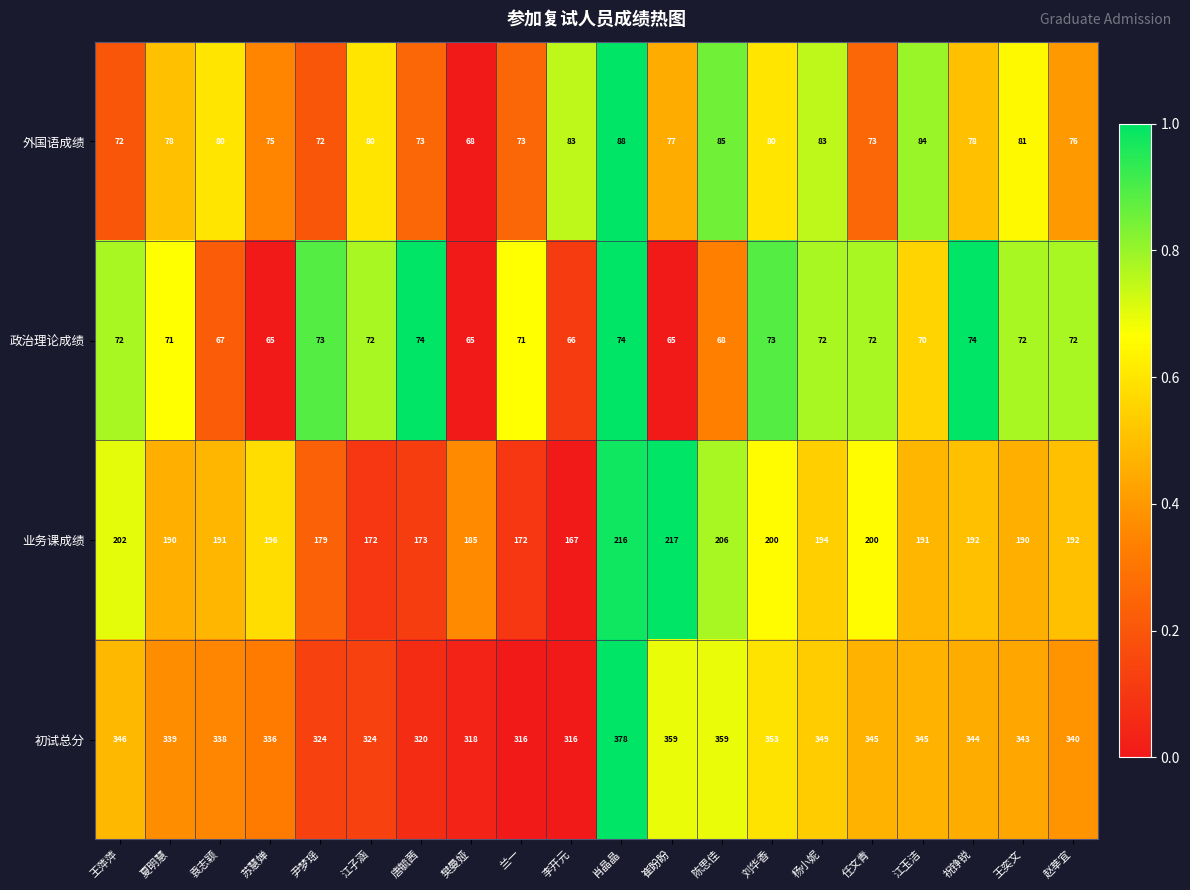

The 初试总分 series shows 235 at 陈思佳. True or false?

False